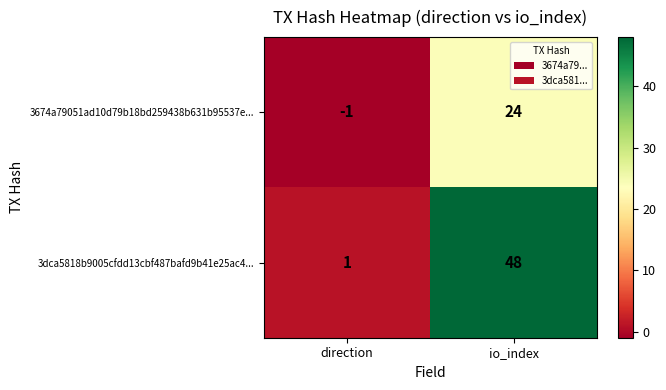

What is the spread (max minus min) of values at io_index?

24